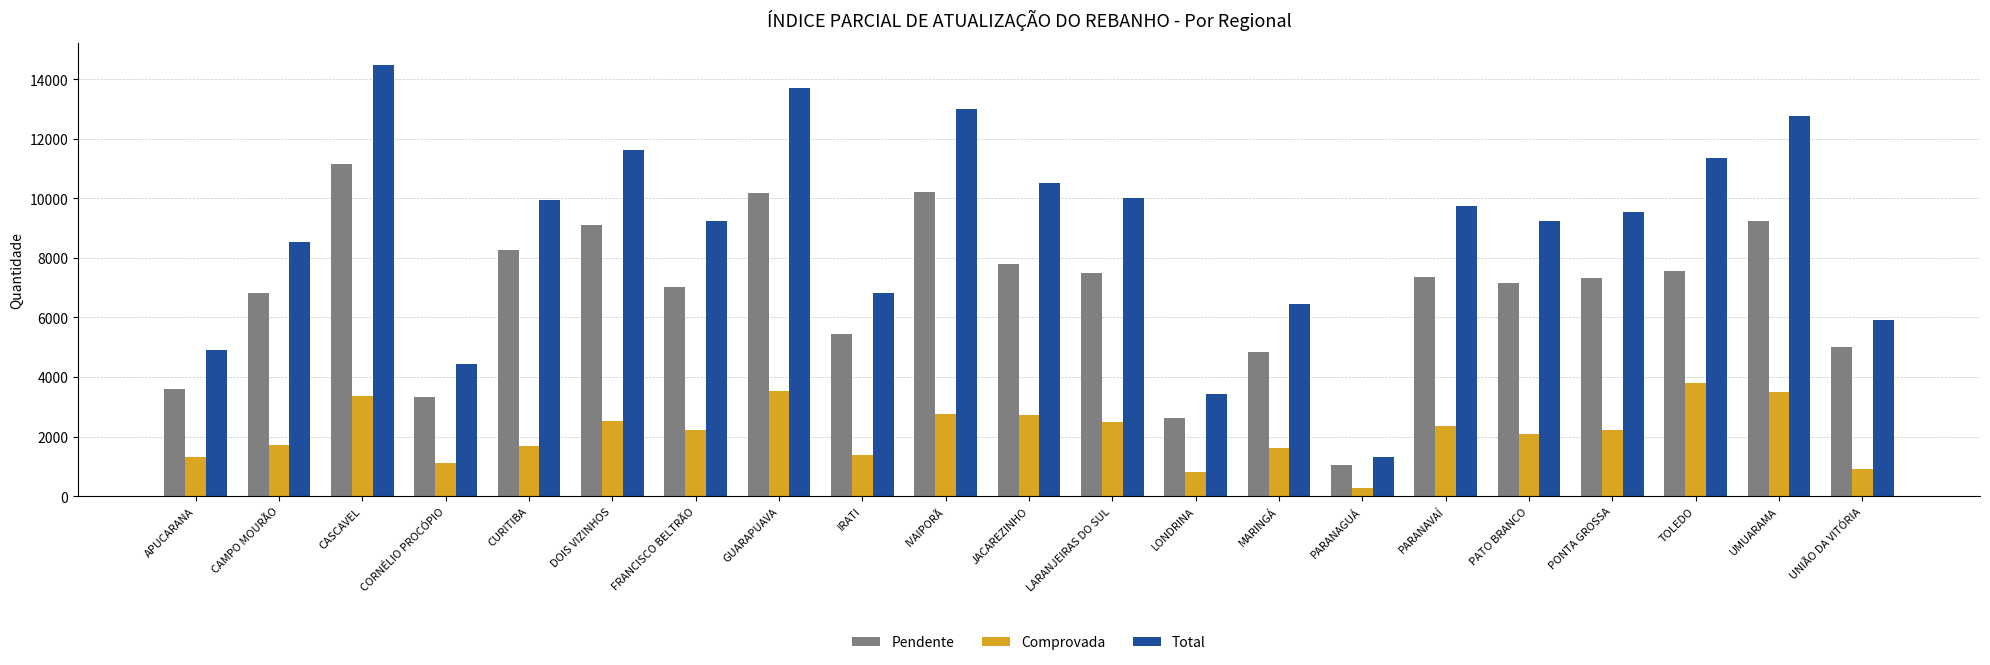

At how many categories does at least one series exceed 8465?

14